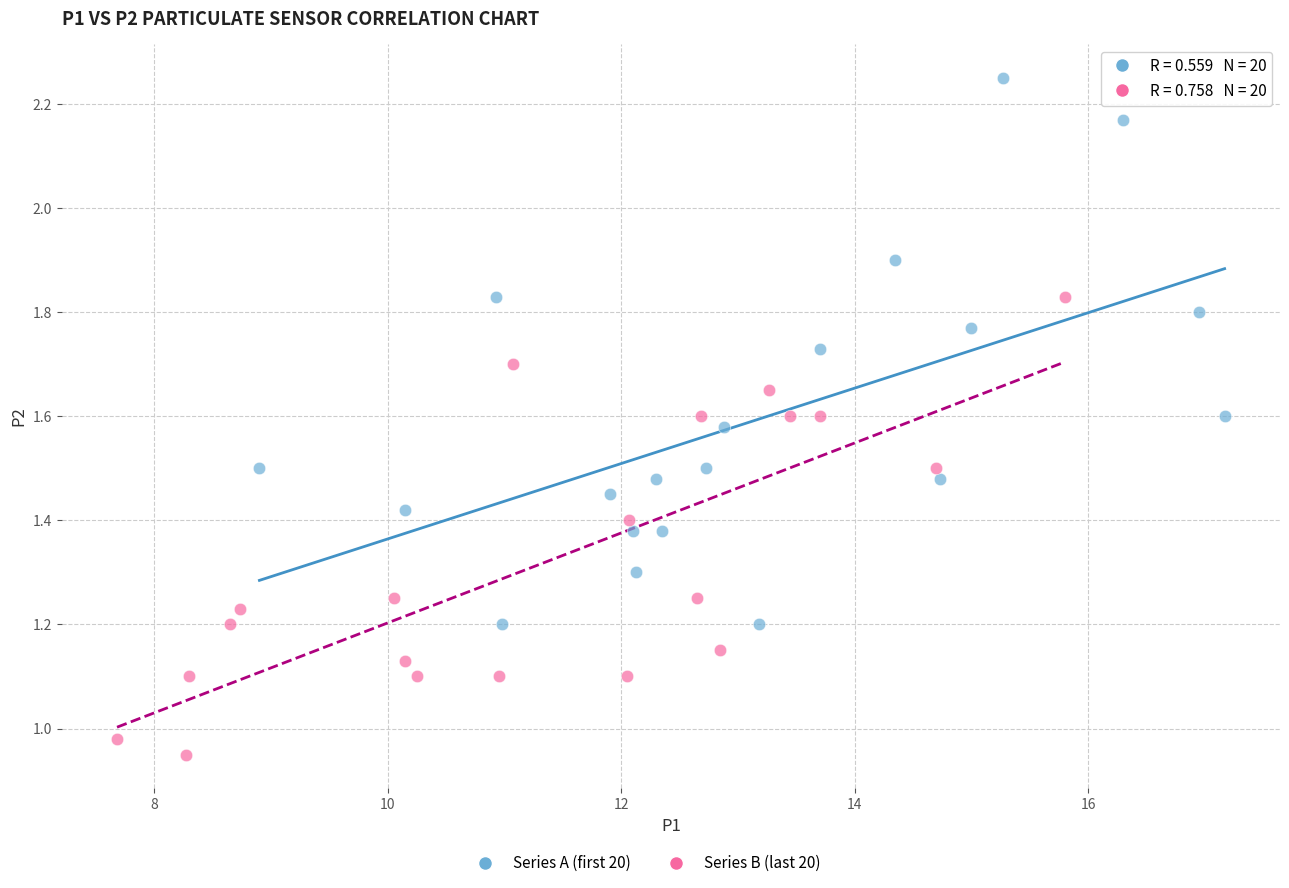

Which series contains the highest Y value?

Series A (first 20)